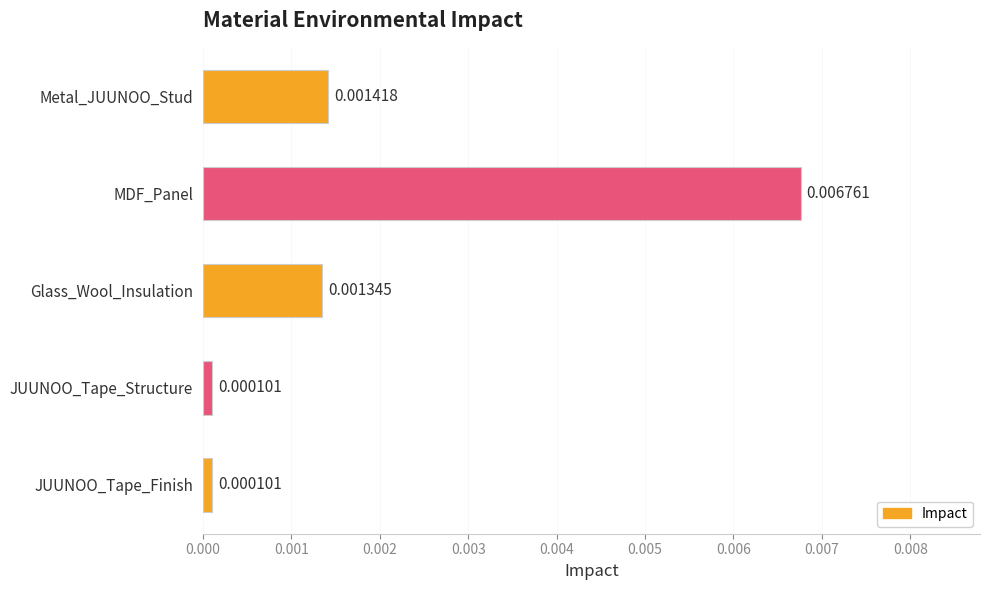

What is the label of the 5th bar from the top?

JUUNOO_Tape_Finish